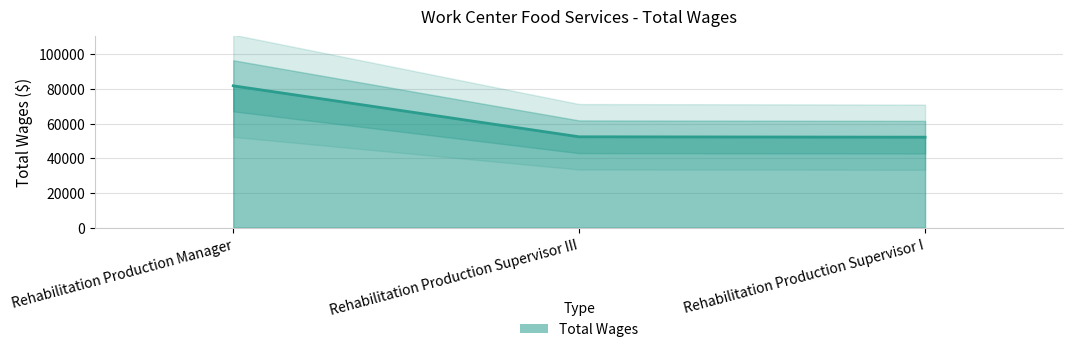

What is the difference between the maximum and minimum values?

29584